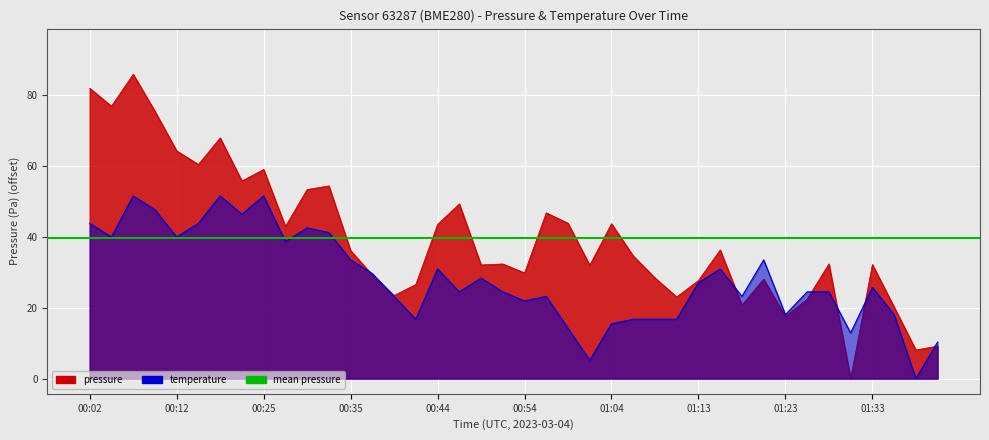

Reading left to right, extract all data points from this chart.

pressure: 81.8	76.8	85.8	75.3	64.2	60.3	67.8	55.7	58.9	42.9	53.3	54.3	36.1	29.2	23.4	26.5	43.4	49.2	32.0	32.3	29.8	46.7	43.8	31.9	43.7	34.6	28.4	23.0	27.7	36.2	20.7	28.0	17.5	22.4	32.3	0.0	32.2	20.2	8.1	9.2
temperature: 43.7	39.9	51.5	47.6	39.9	43.7	51.5	46.3	51.5	38.6	42.5	41.2	33.5	29.6	23.2	16.7	30.9	24.4	28.3	24.4	21.9	23.2	14.2	5.1	15.4	16.7	16.7	16.7	27.0	30.9	23.2	33.5	18.0	24.4	24.4	12.9	25.7	18.0	0.0	10.3